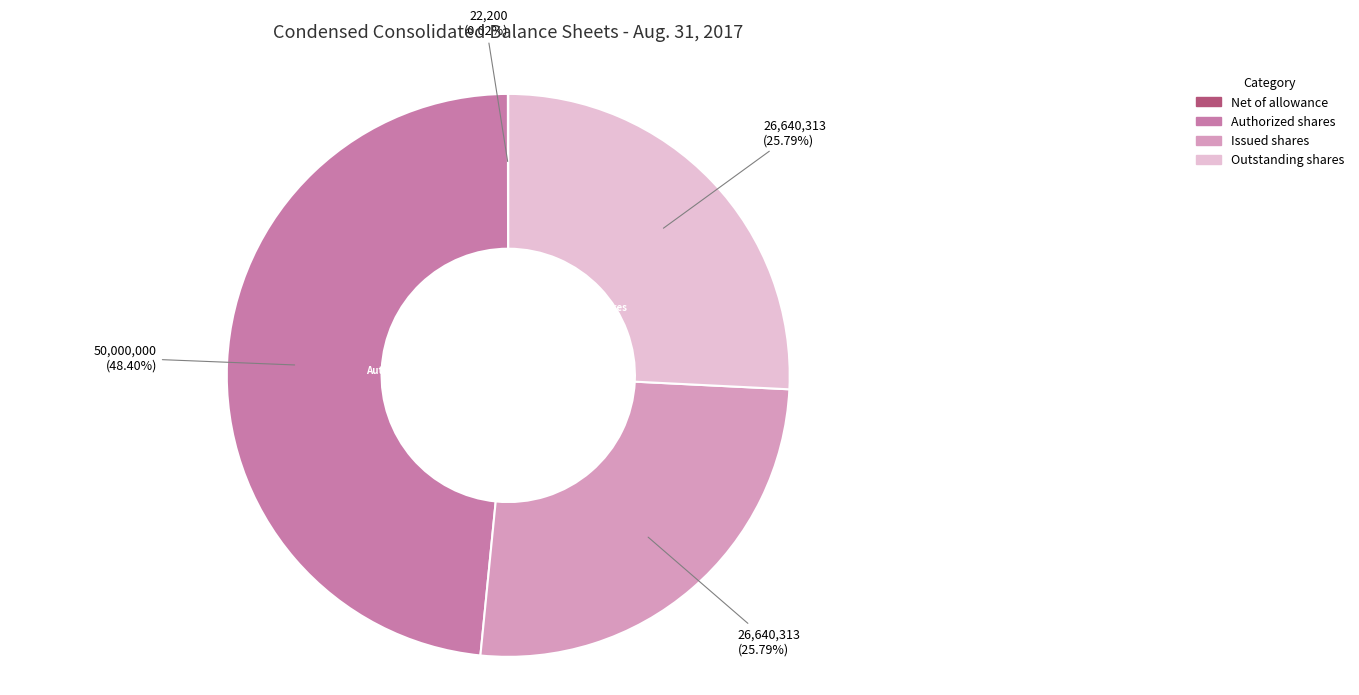

Does any single category account for the majority?

No